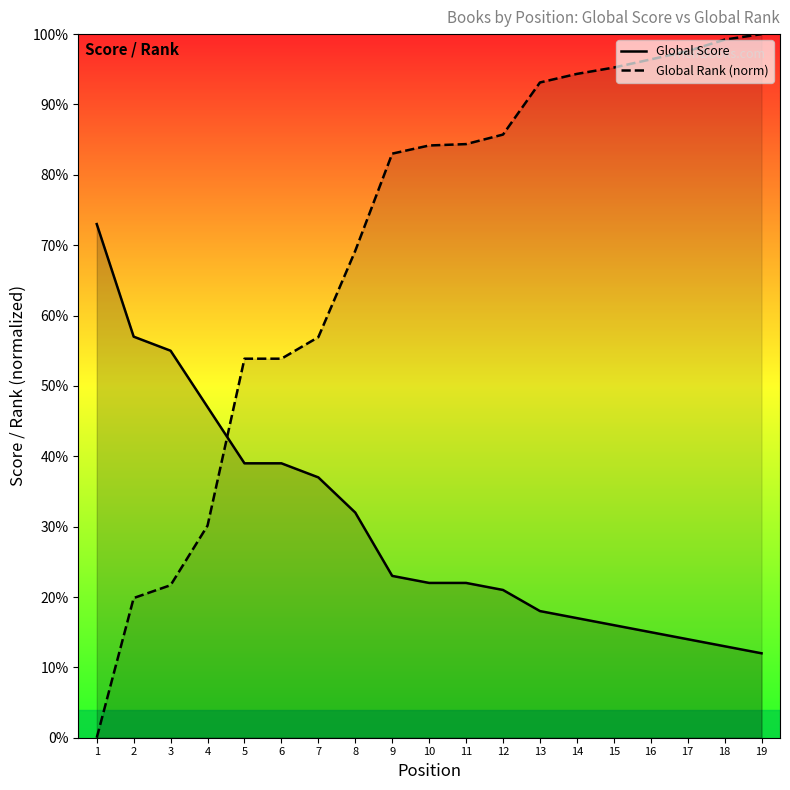

Is the value of Global Rank (norm) at 16 greater than the value of Global Score at 17?

Yes